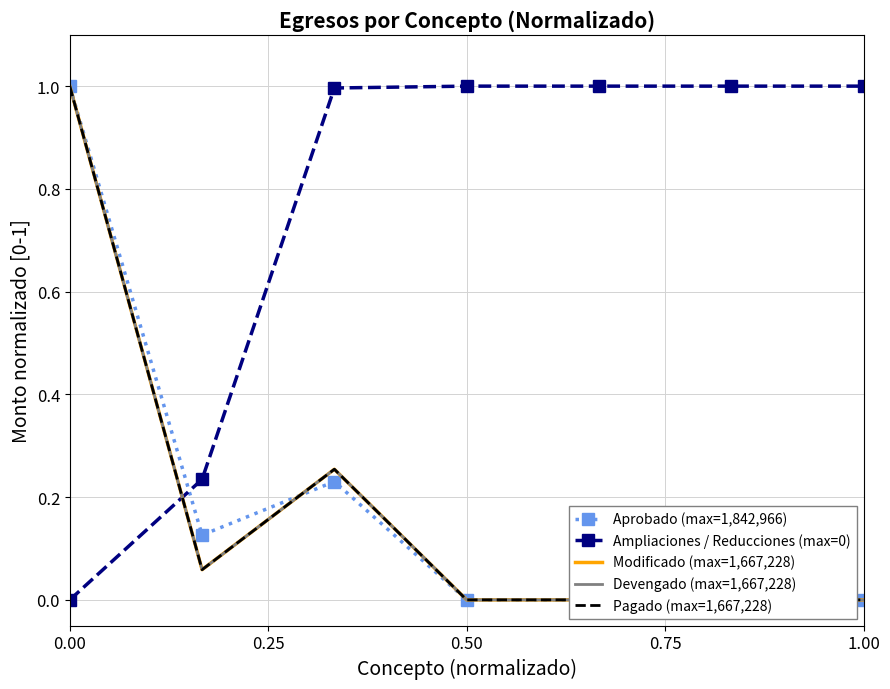

How many times do Aprobado (max=1,842,966) and Modificado (max=1,667,228) cross each other?

1